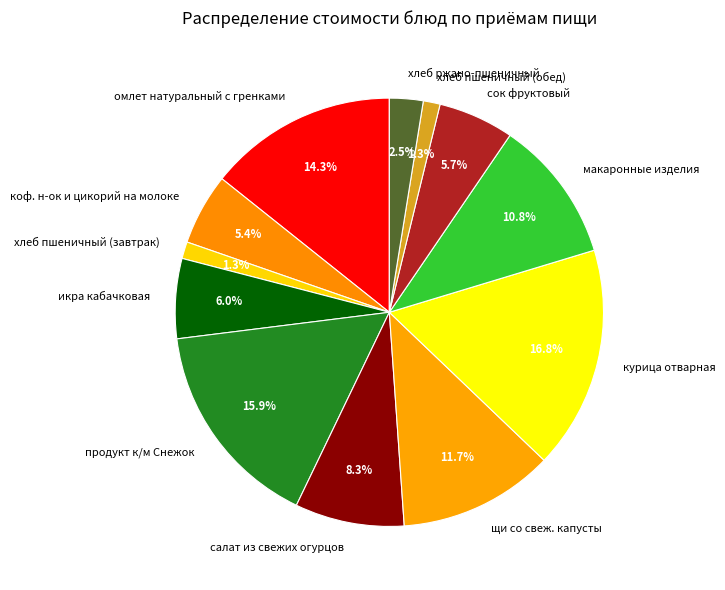

To the nearest percent, what is the average slice percentage?

8%